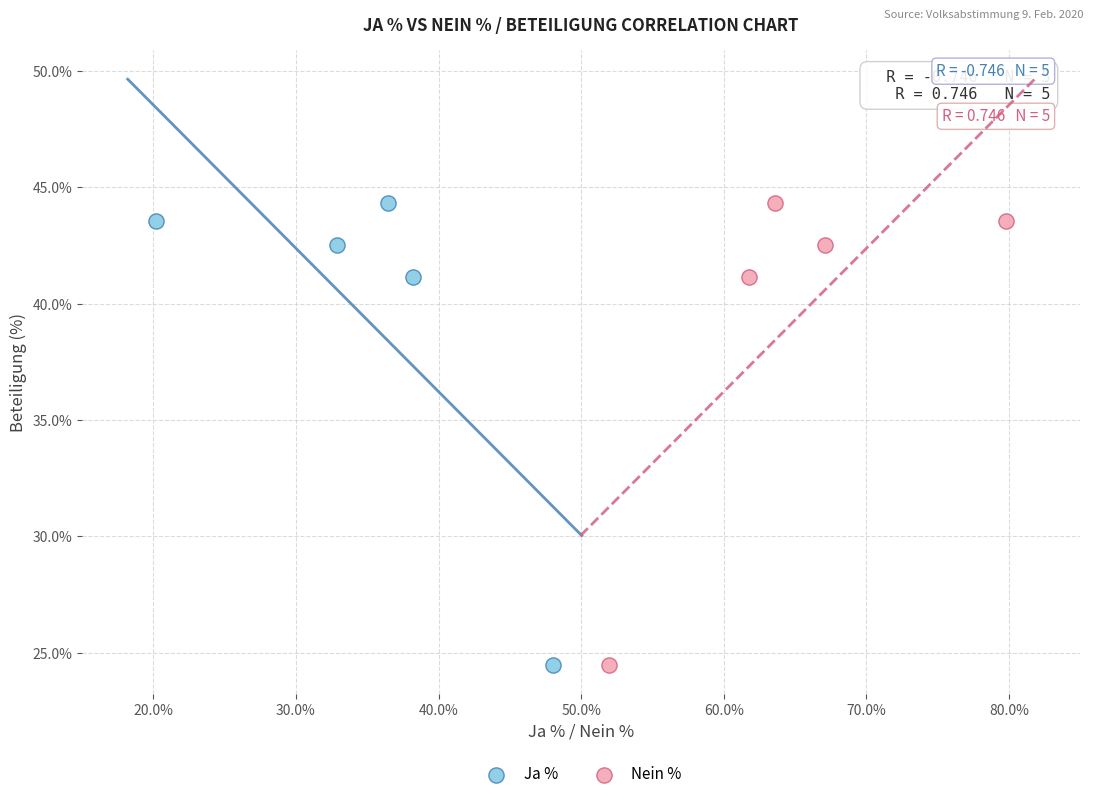

What are all the series names shown in the legend?

Ja %, Nein %